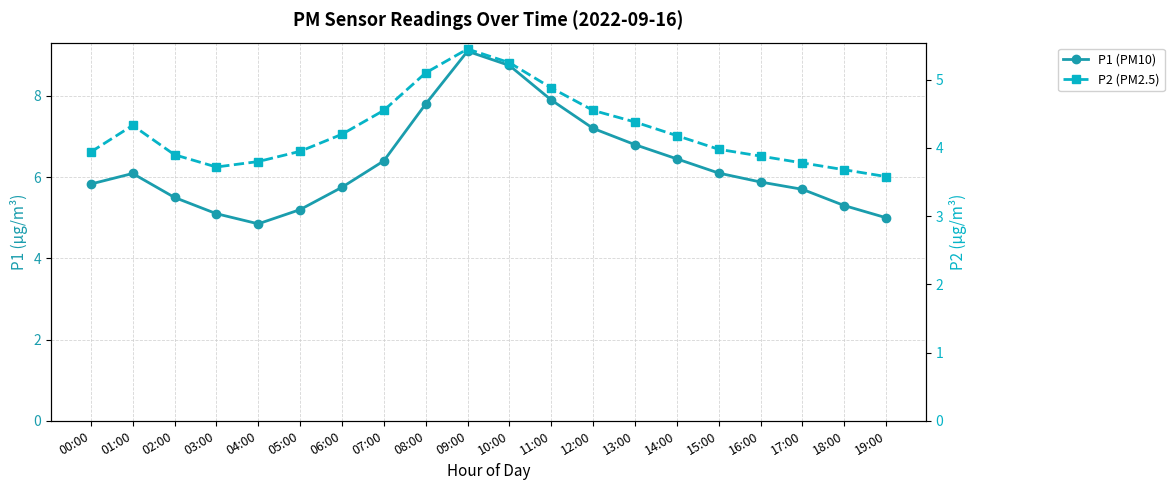

Which label corresponds to the largest value in the chart?

09:00